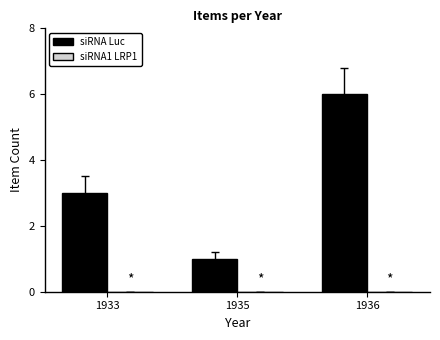

List the labels in order of value, smallest first.

1935, 1933, 1936